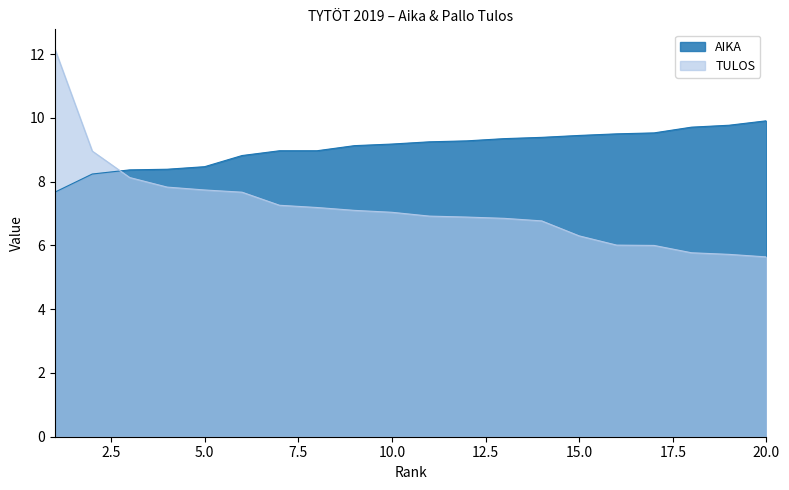

True or false: TULOS has more than 0 points higher than both neighbors.

False